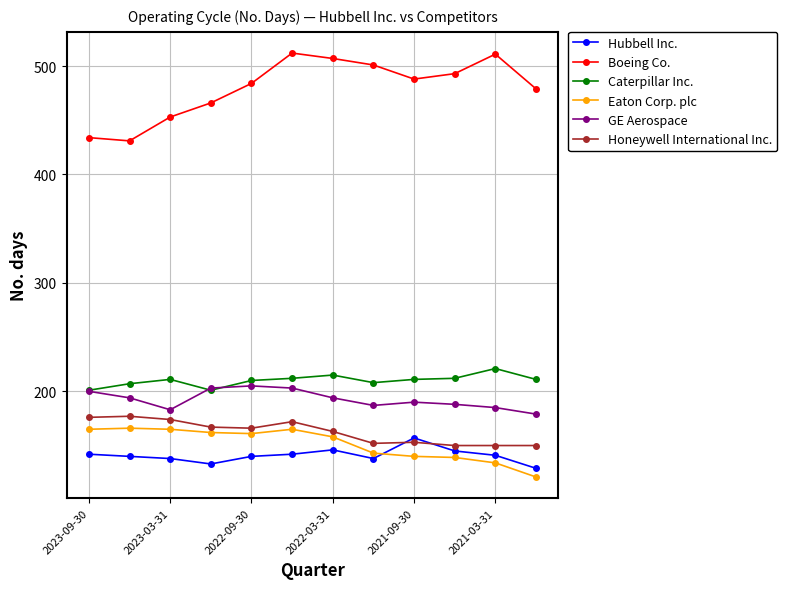

At how many categories does at least one series exceed 308?

12